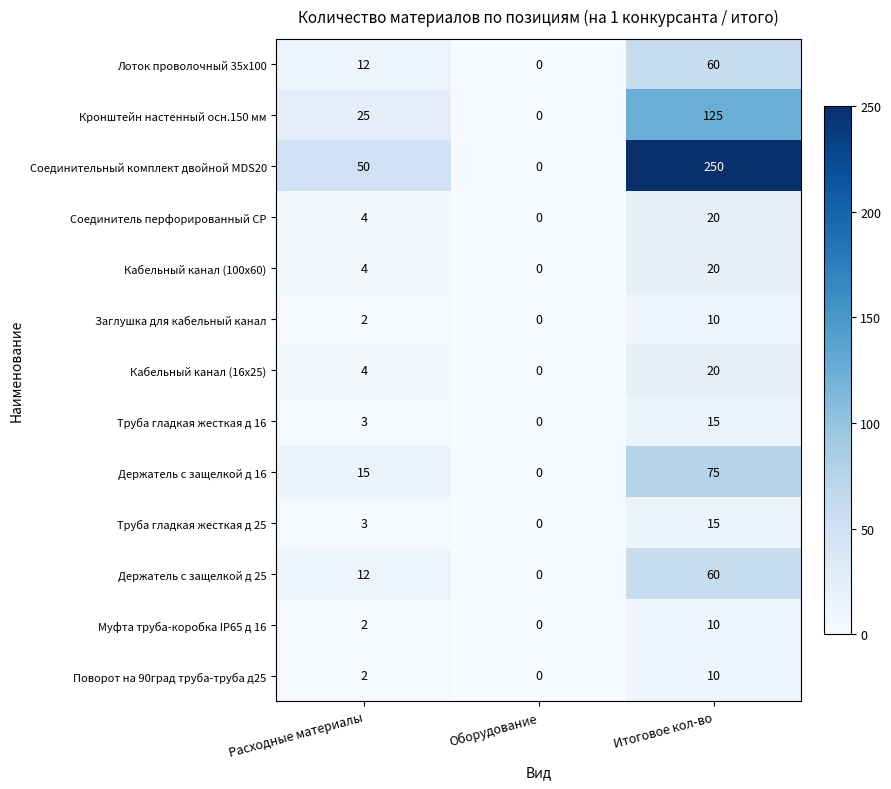

What is the difference between the maximum and minimum values in the Заглушка для кабельный канал series?

10